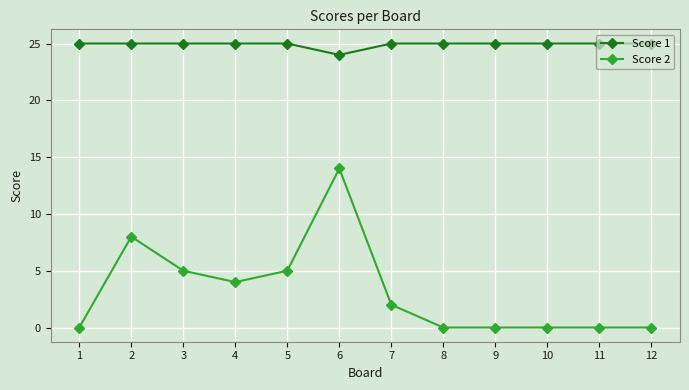

What is the total value across all series at 8?

25